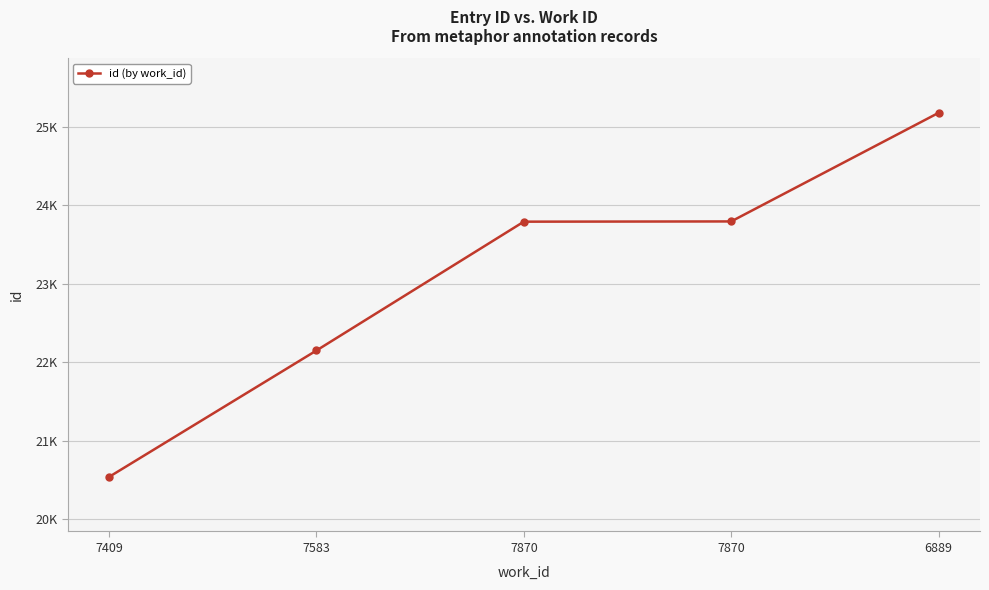

At which label is the value closest to 22856?

7583